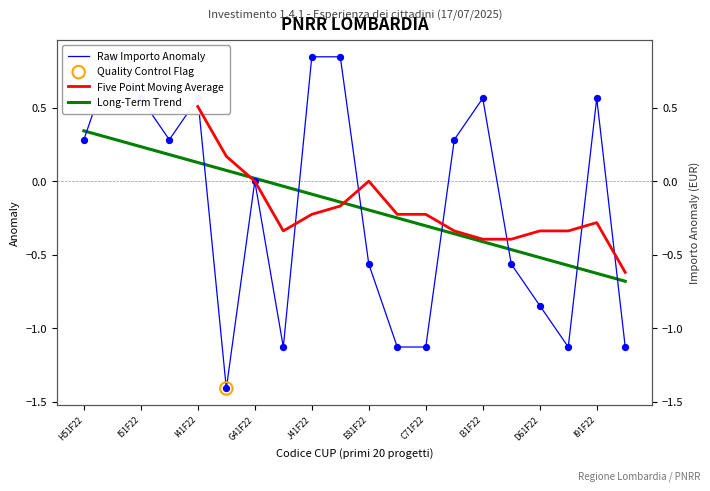

Which series reaches the maximum Y coordinate?

Raw Importo Anomaly